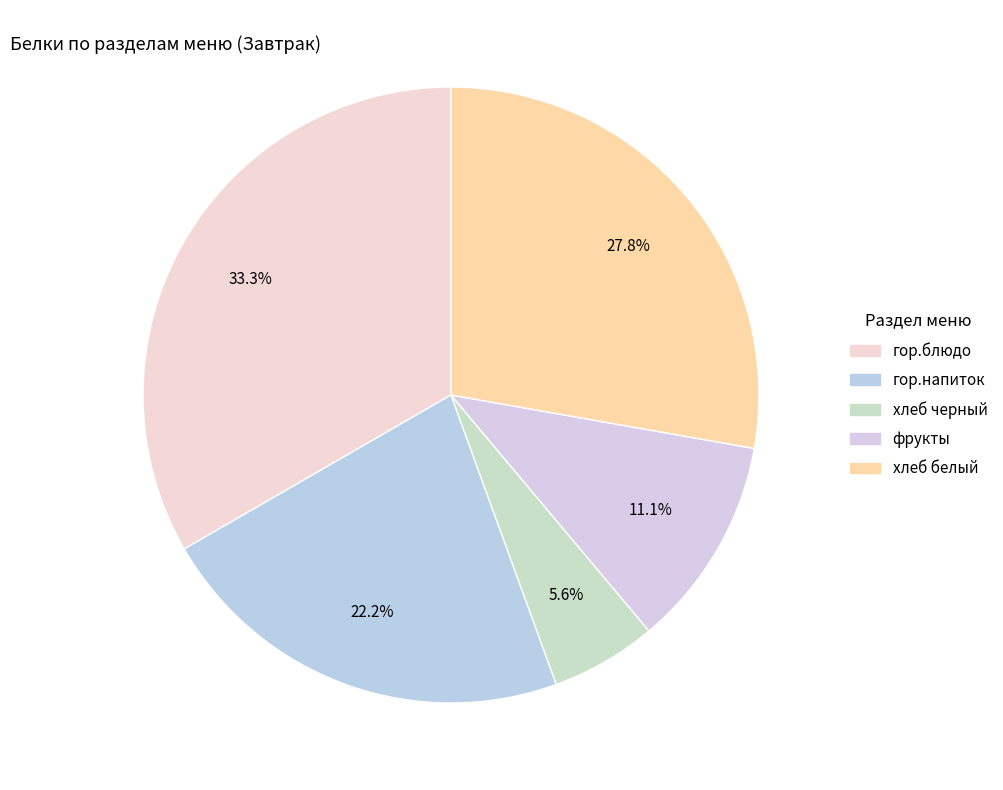

Which slice is the largest?

гор.блюдо